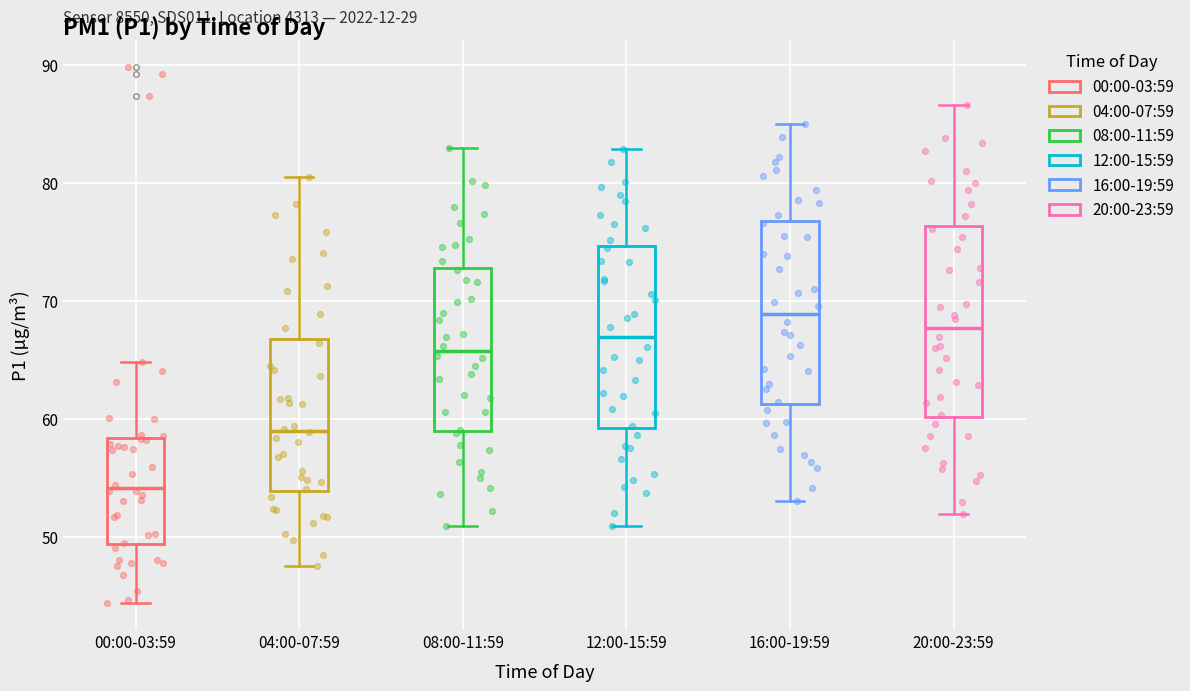

Reading left to right, read every box against the y-axis: the position of its median line, the range the box covers, and the ends of its whiskers. The values are not printed on the chart, so give them approximately, as read against the axis.

00:00-03:59: median 54, box 49 to 58, whiskers 44 to 65
04:00-07:59: median 59, box 54 to 67, whiskers 48 to 81
08:00-11:59: median 66, box 59 to 73, whiskers 51 to 83
12:00-15:59: median 67, box 59 to 75, whiskers 51 to 83
16:00-19:59: median 69, box 61 to 77, whiskers 53 to 85
20:00-23:59: median 68, box 60 to 76, whiskers 52 to 87